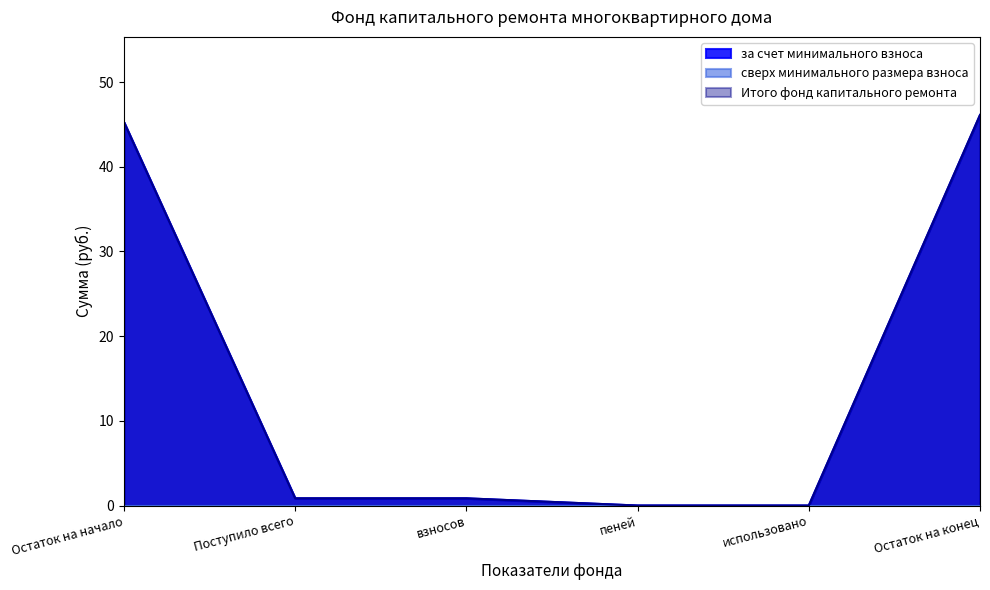

True or false: Итого фонд капитального ремонта and за счет минимального взноса cross at least once.

False